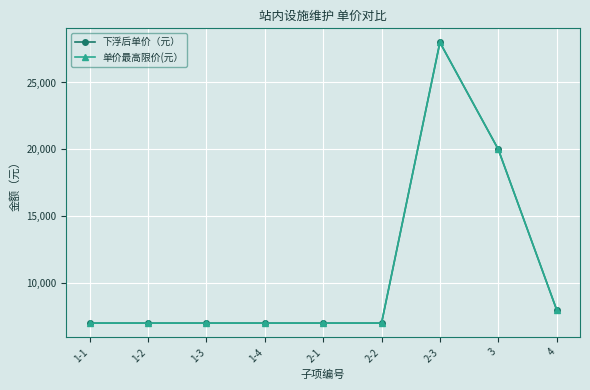

Rank the categories by 单价最高限价(元） value from lowest to highest.

1-1, 1-2, 1-3, 1-4, 2-1, 2-2, 4, 3, 2-3